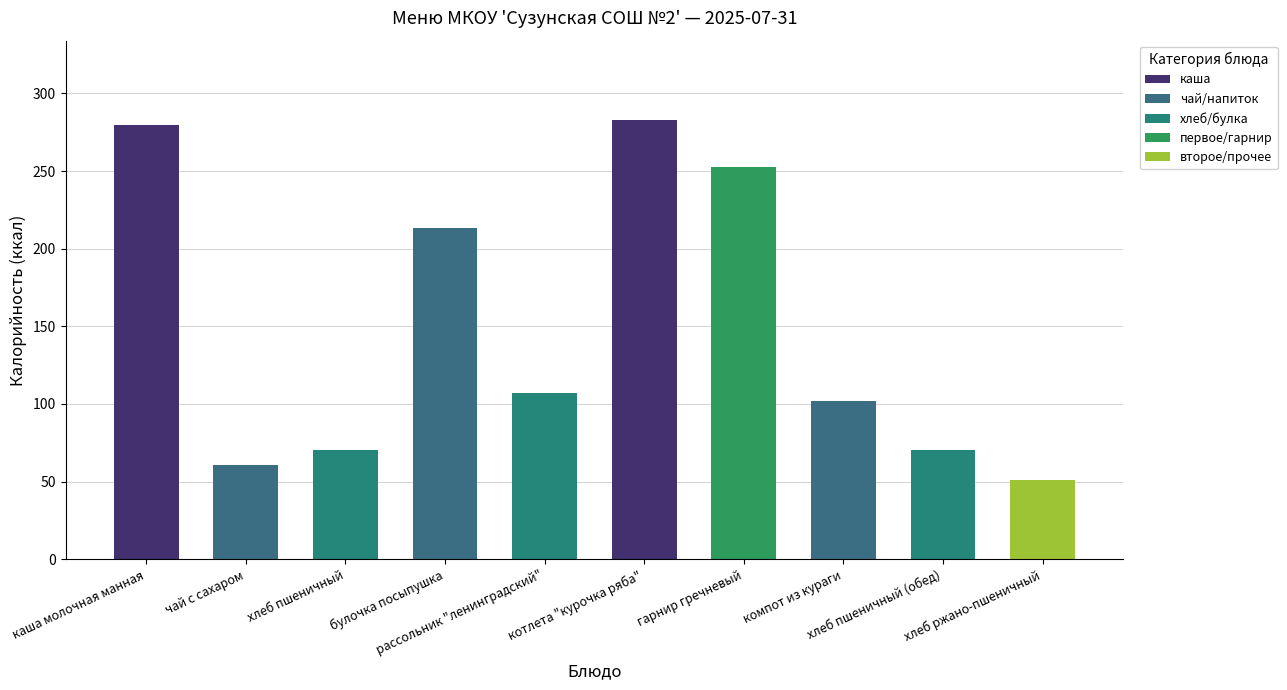

What is the value of the 7th bar from the left?

252.7